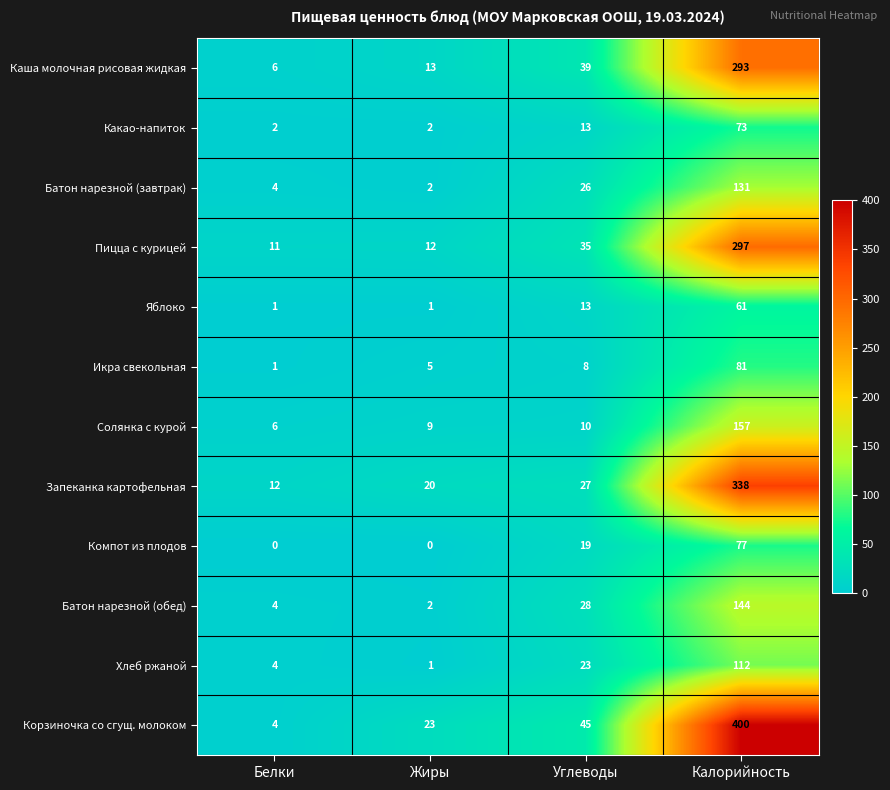

Which series has the widest spread of values?

Корзиночка со сгущ. молоком